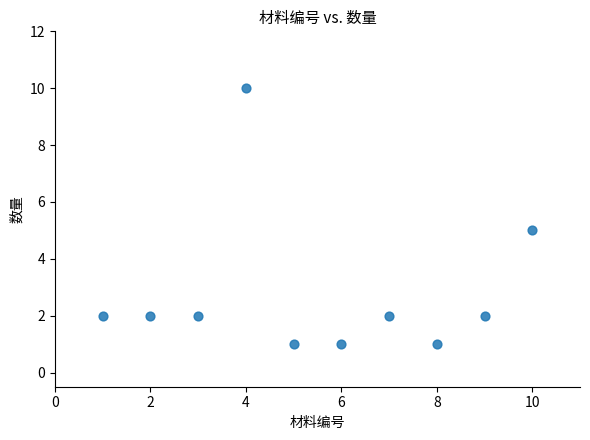

What is the average Y value?

3